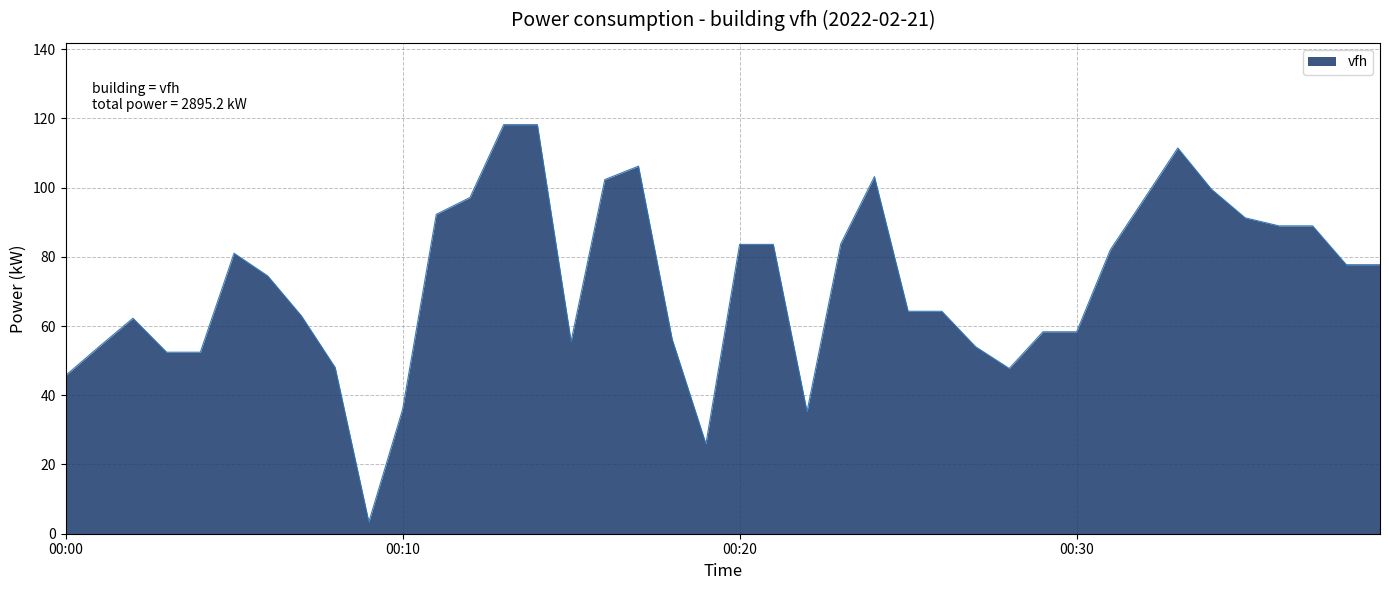

What is the difference between the maximum and minimum values?

114.8